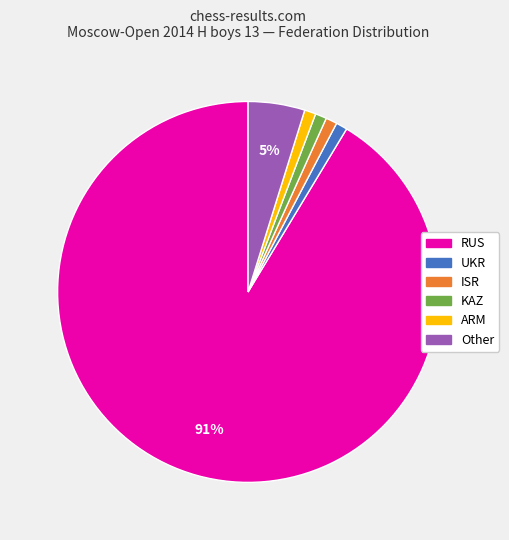

Do ISR and RUS together represent more than half of the pie?

Yes